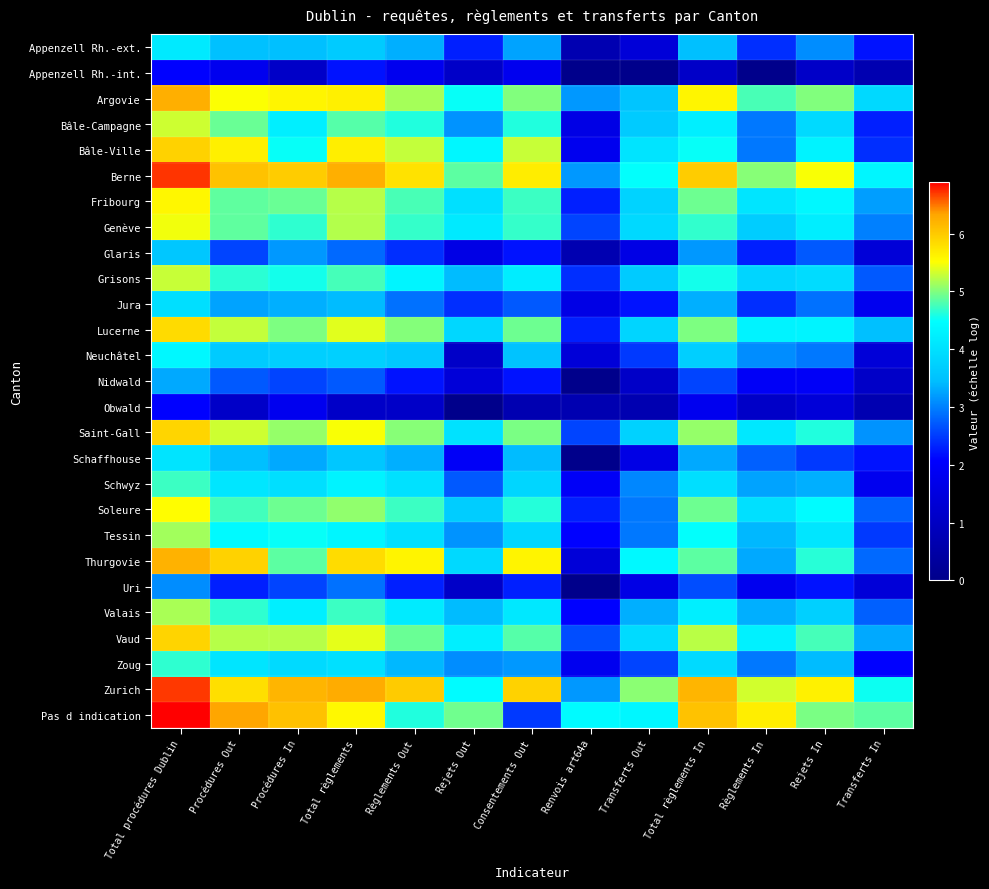

Which series has the largest total across all categories?

Zurich